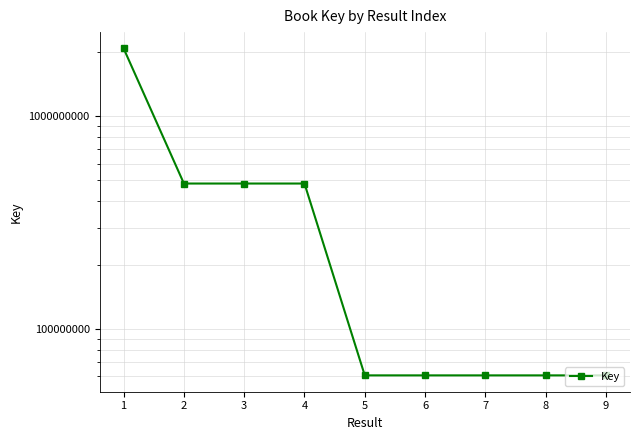

What is the approximate value at 8?

60589711